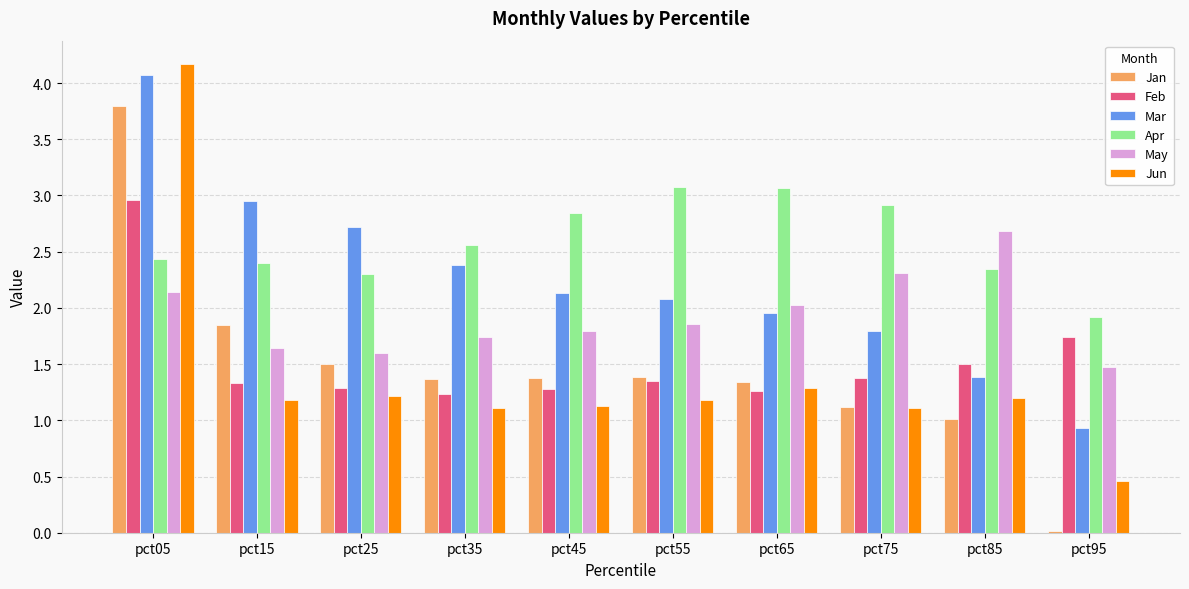

Count the Feb values in the range 1 to 2.

9